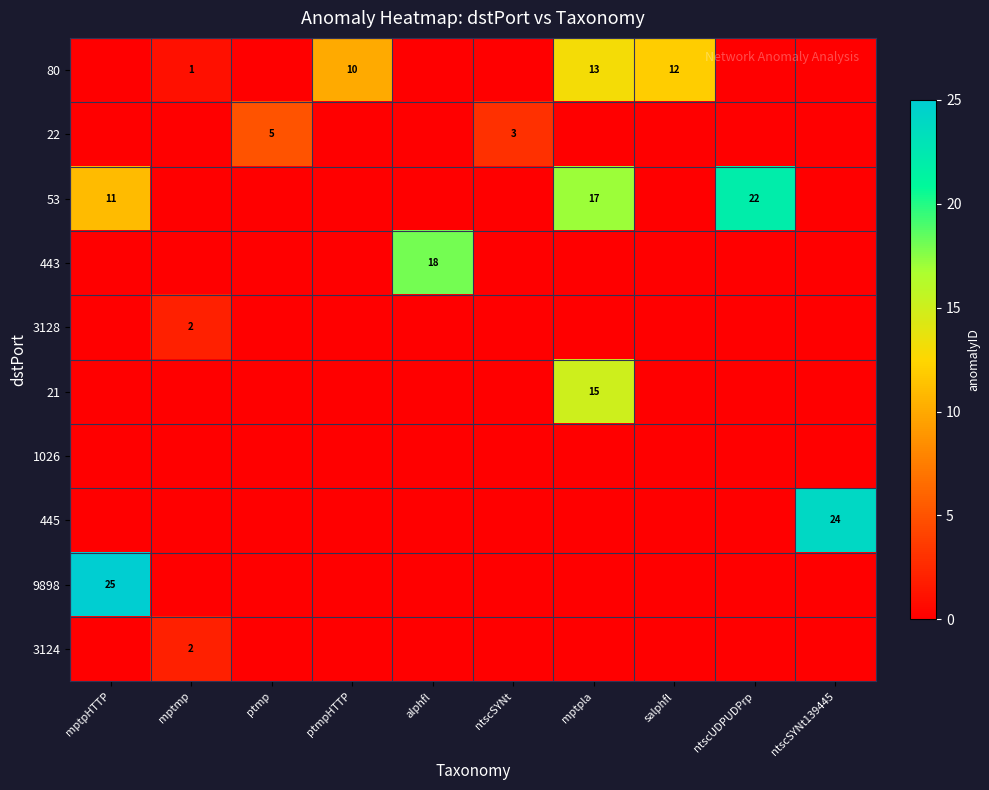

The 53 series shows 11 at mptpHTTP. True or false?

True